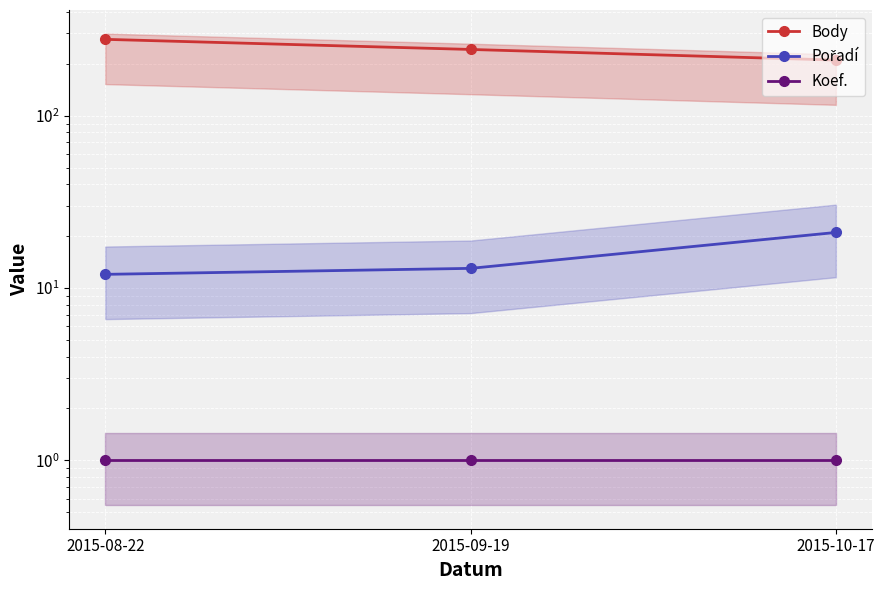

What is the total value across all series at 2015-08-22?

290